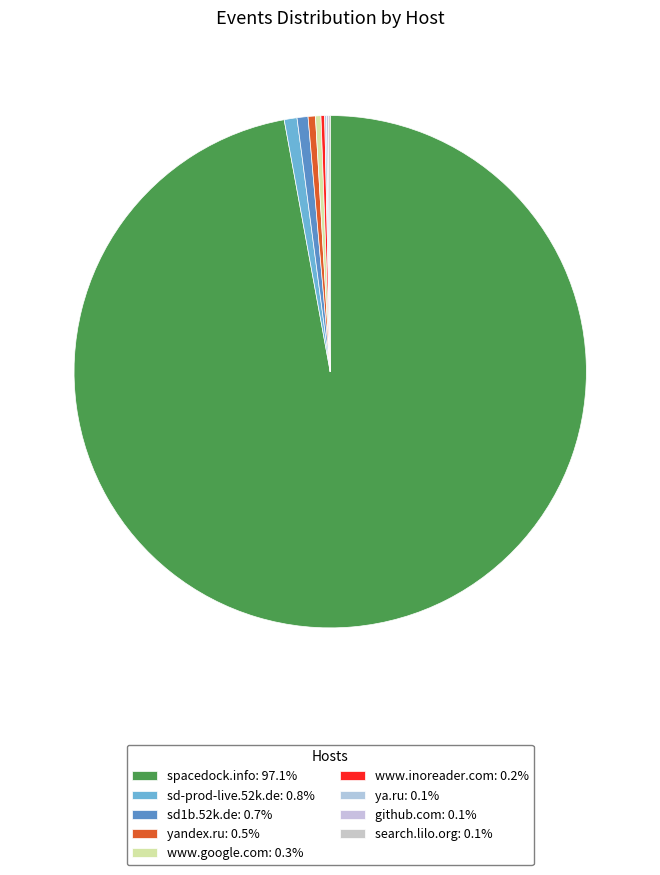

Which category has the smallest portion of the pie?

ya.ru